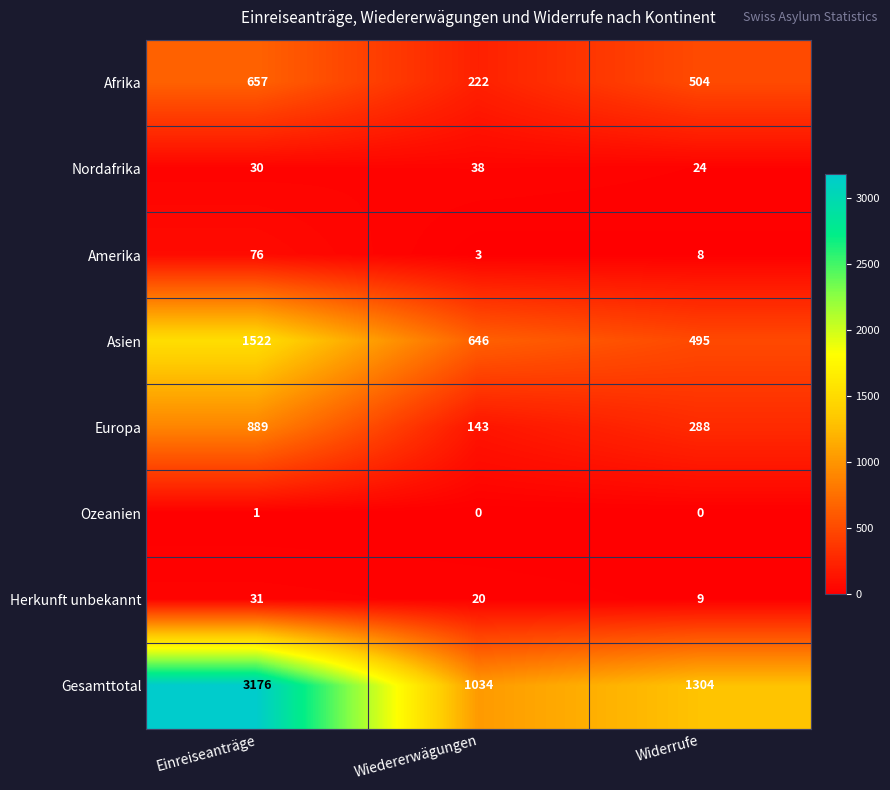

What is the spread (max minus min) of values at Wiedererwägungen?

1034